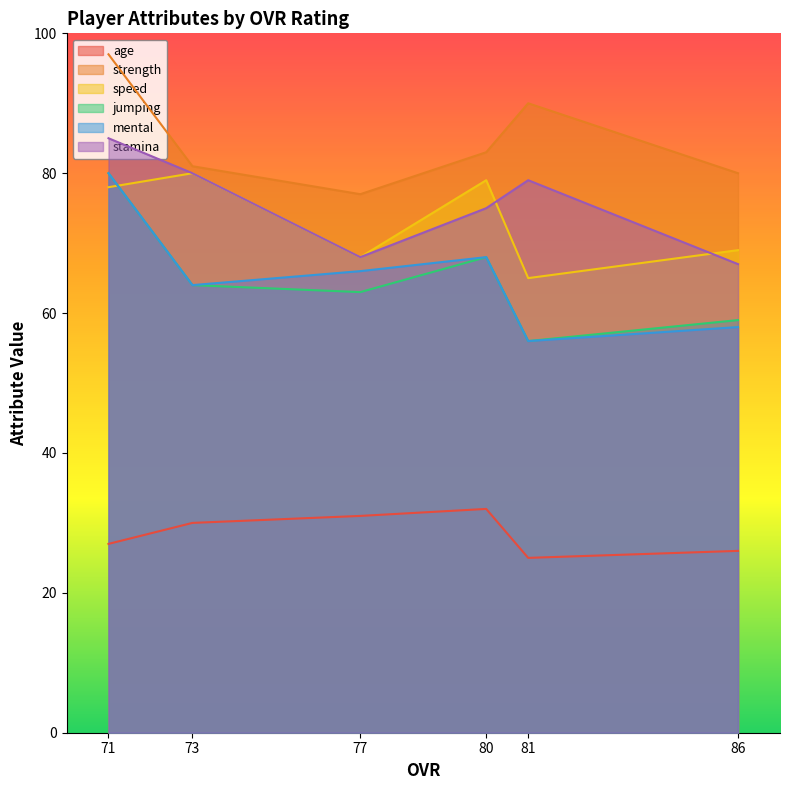

Which series has the widest spread of values?

jumping